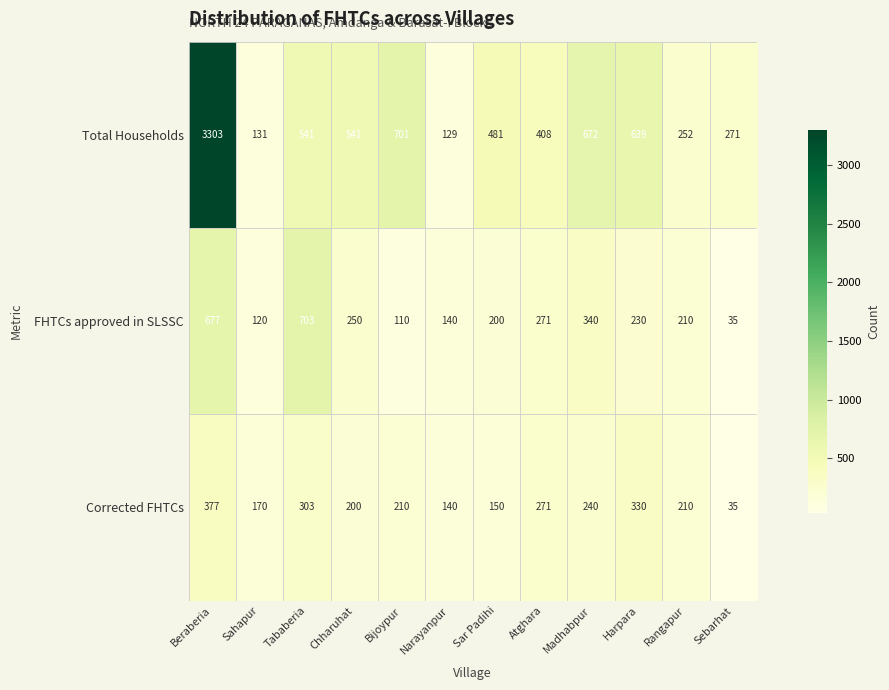

Which series has the largest range (max minus min)?

Total Households